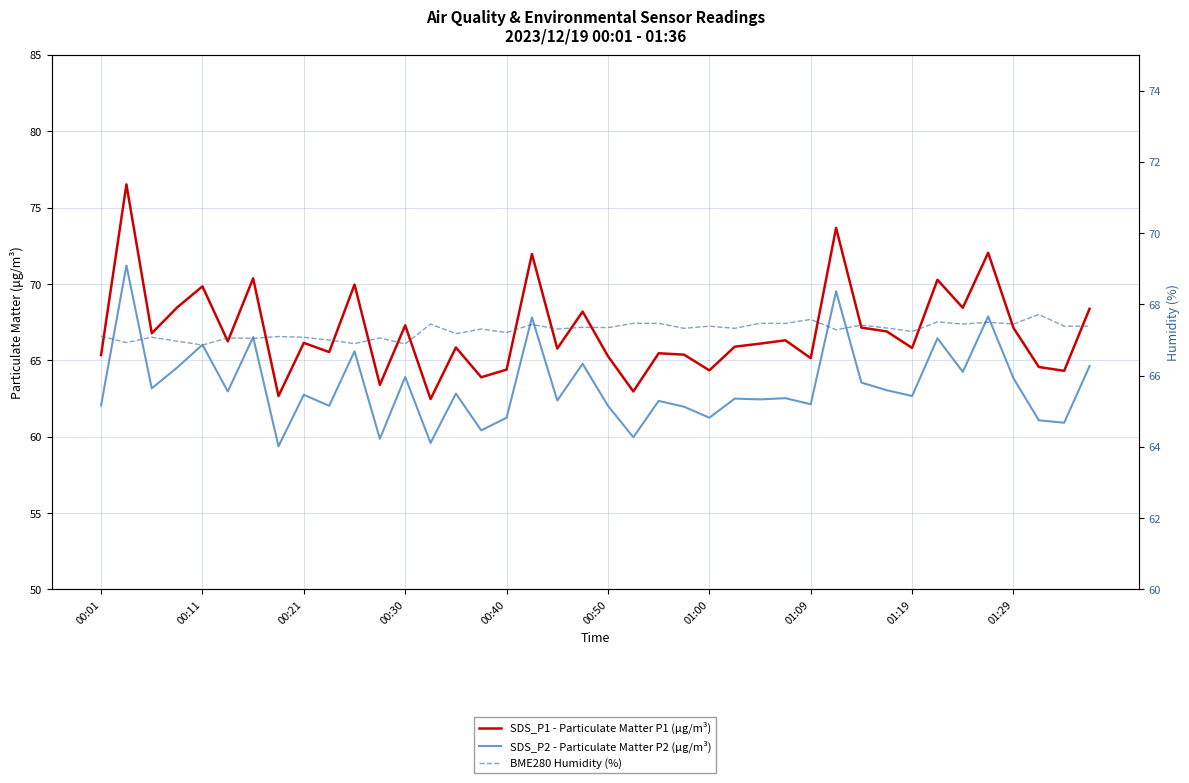

Rank the series by their maximum value, from highest to lowest.

SDS_P1 - Particulate Matter P1 (μg/m³), SDS_P2 - Particulate Matter P2 (μg/m³), BME280 Humidity (%)